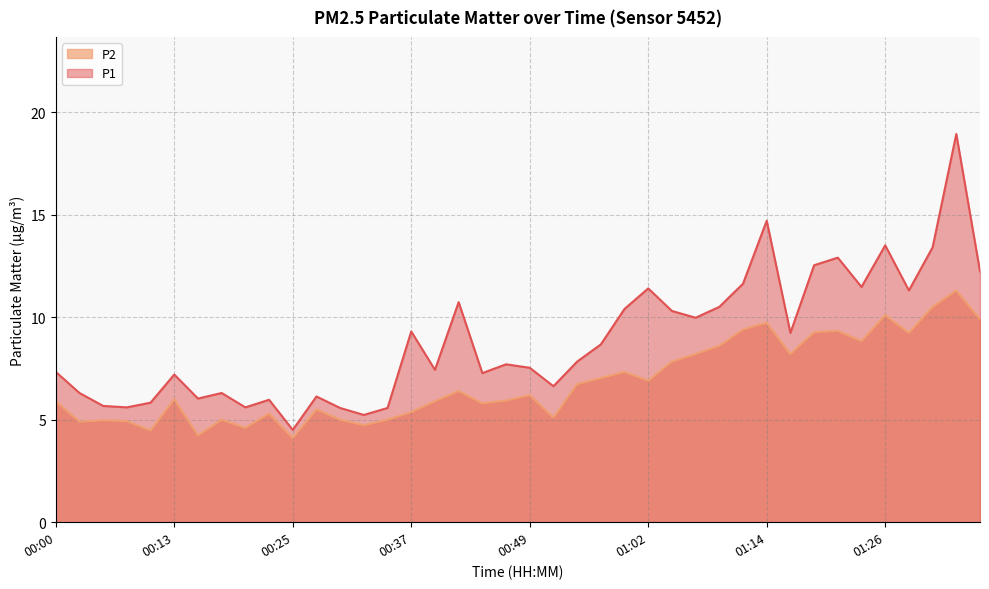

True or false: P1 and P2 cross at least once.

False